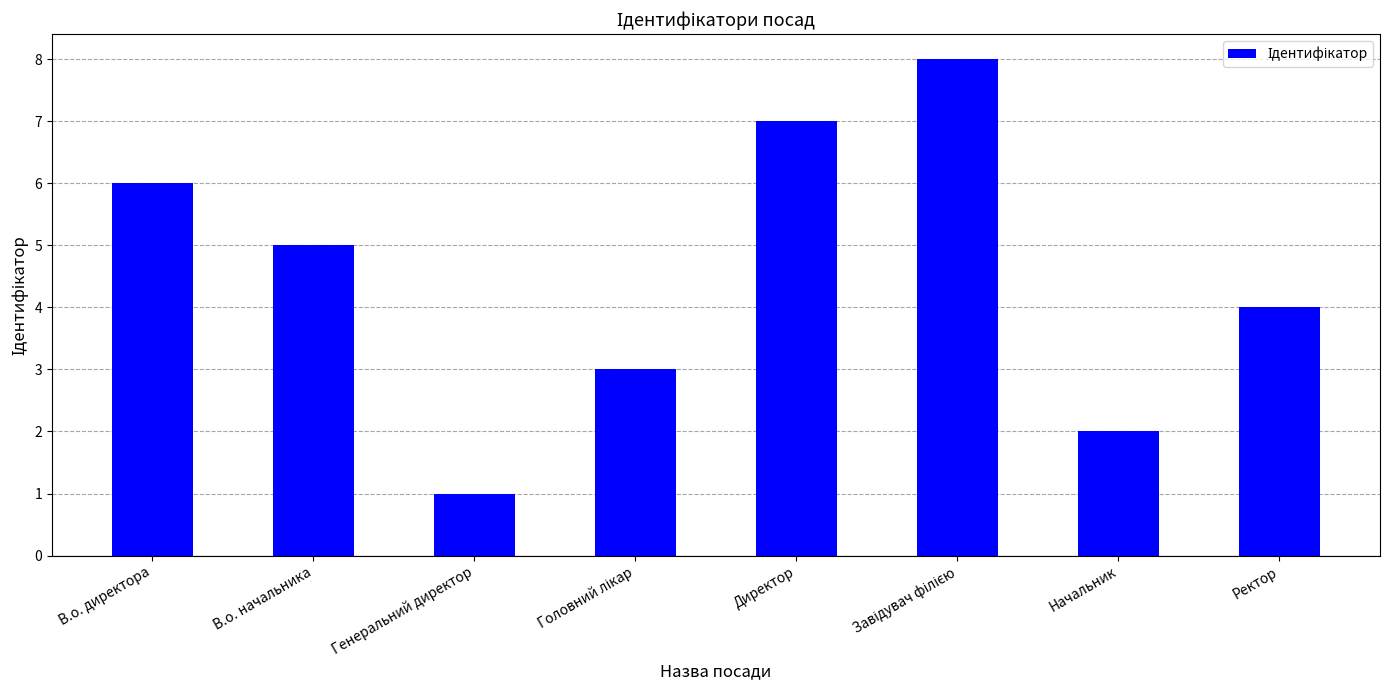

The value at Начальник is 2. True or false?

True